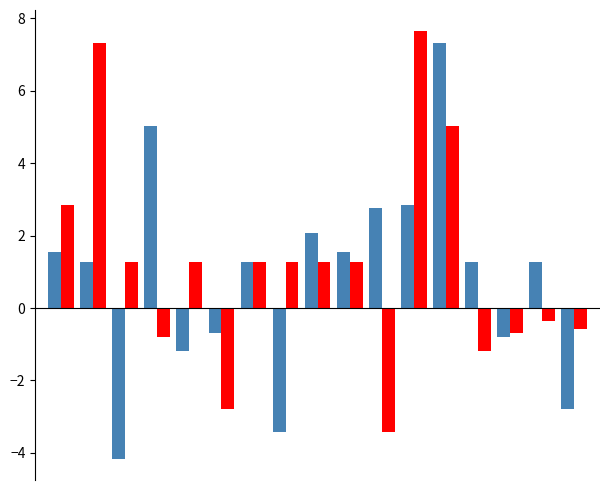

What is the smallest value displayed?

-4.2